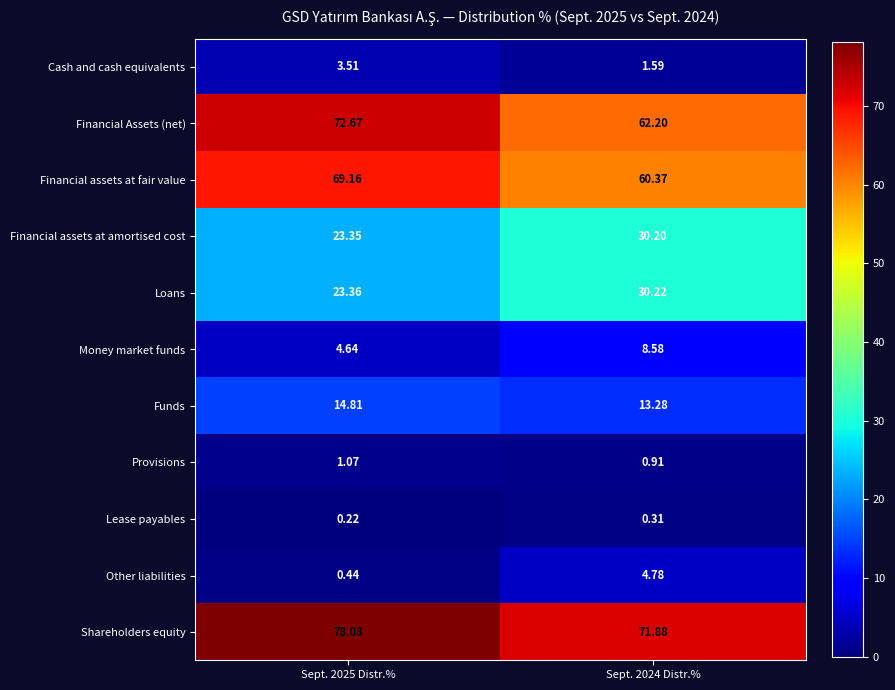

Which series has the largest range (max minus min)?

Financial Assets (net)